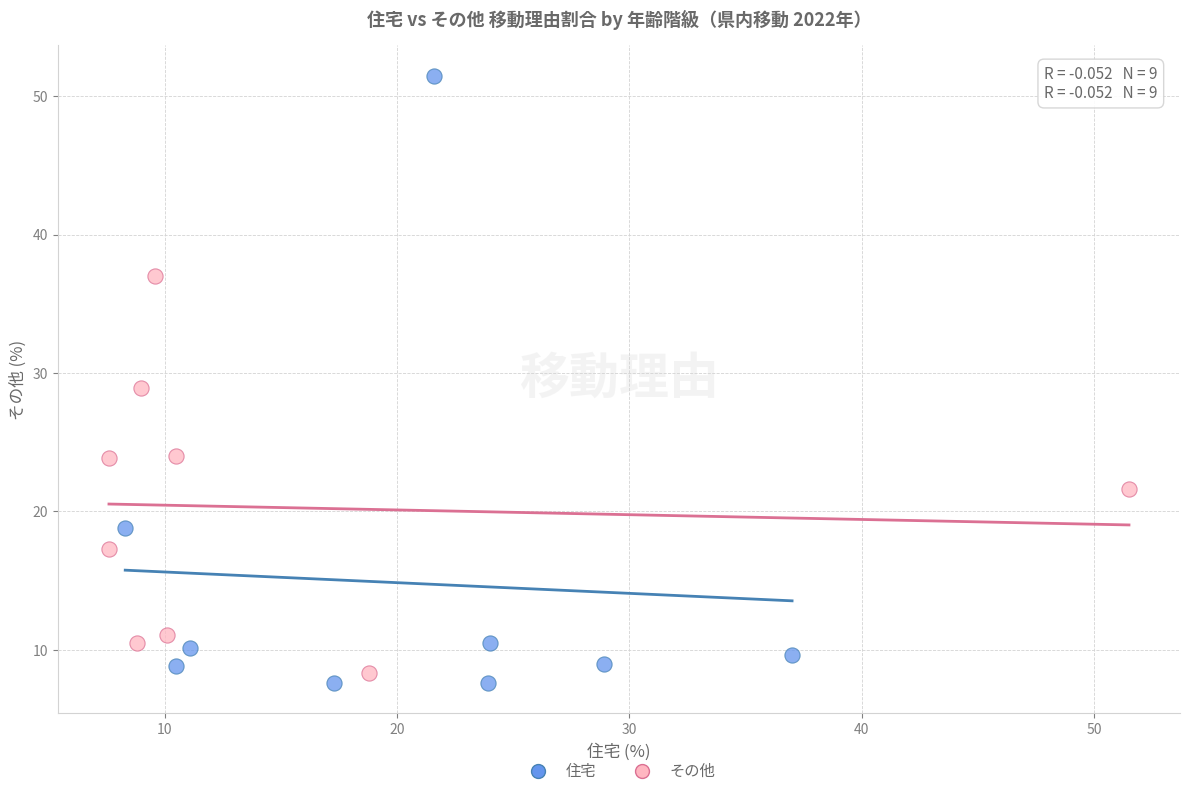

Which series reaches the maximum Y coordinate?

住宅